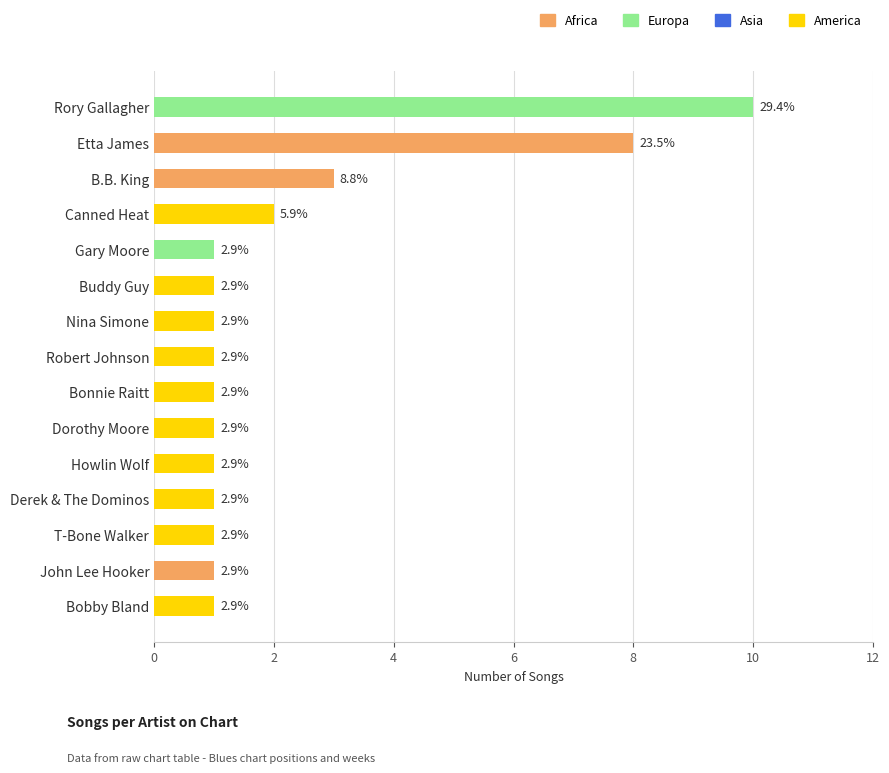

What is the smallest value displayed?

1